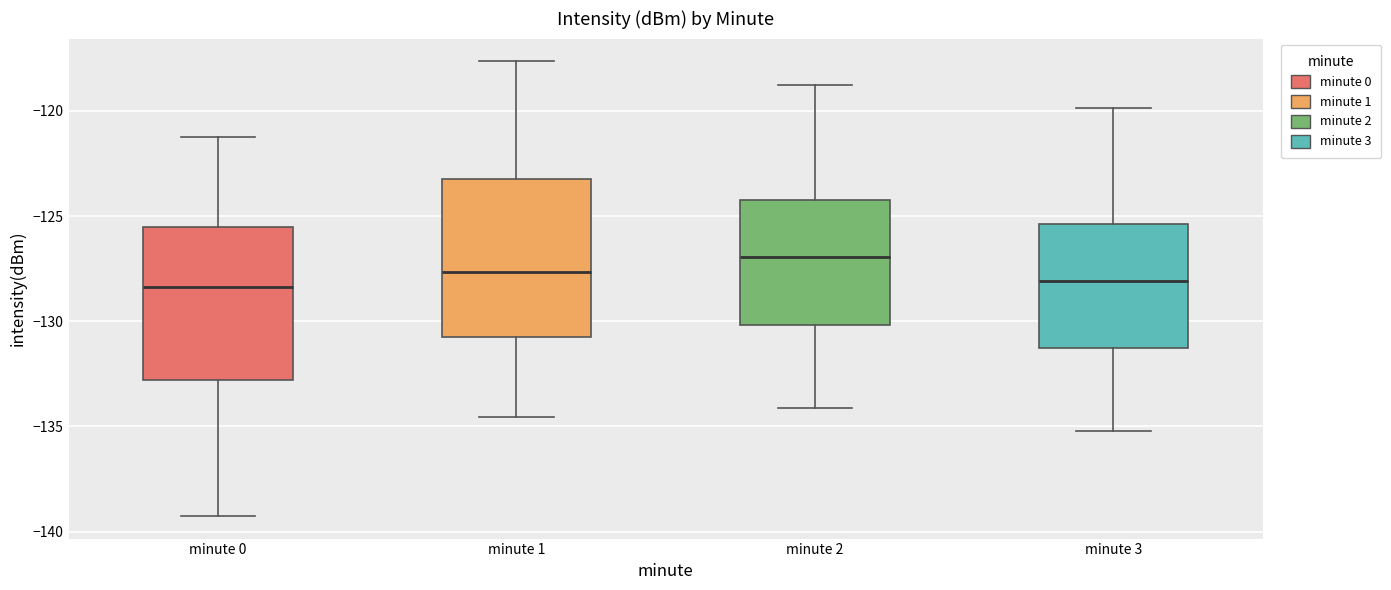

Reading left to right, transcribe this box plot: for each box, give where its median line is, the range the box spans, and where its two whiskers end, as read against the y-axis. The values are not printed on the chart, so give them approximately, as read against the axis.

minute 0: median -128.5, box -133.0 to -125.5, whiskers -139.0 to -121.0
minute 1: median -127.5, box -131.0 to -123.0, whiskers -134.5 to -117.5
minute 2: median -127.0, box -130.0 to -124.0, whiskers -134.0 to -119.0
minute 3: median -128.0, box -131.5 to -125.5, whiskers -135.0 to -120.0